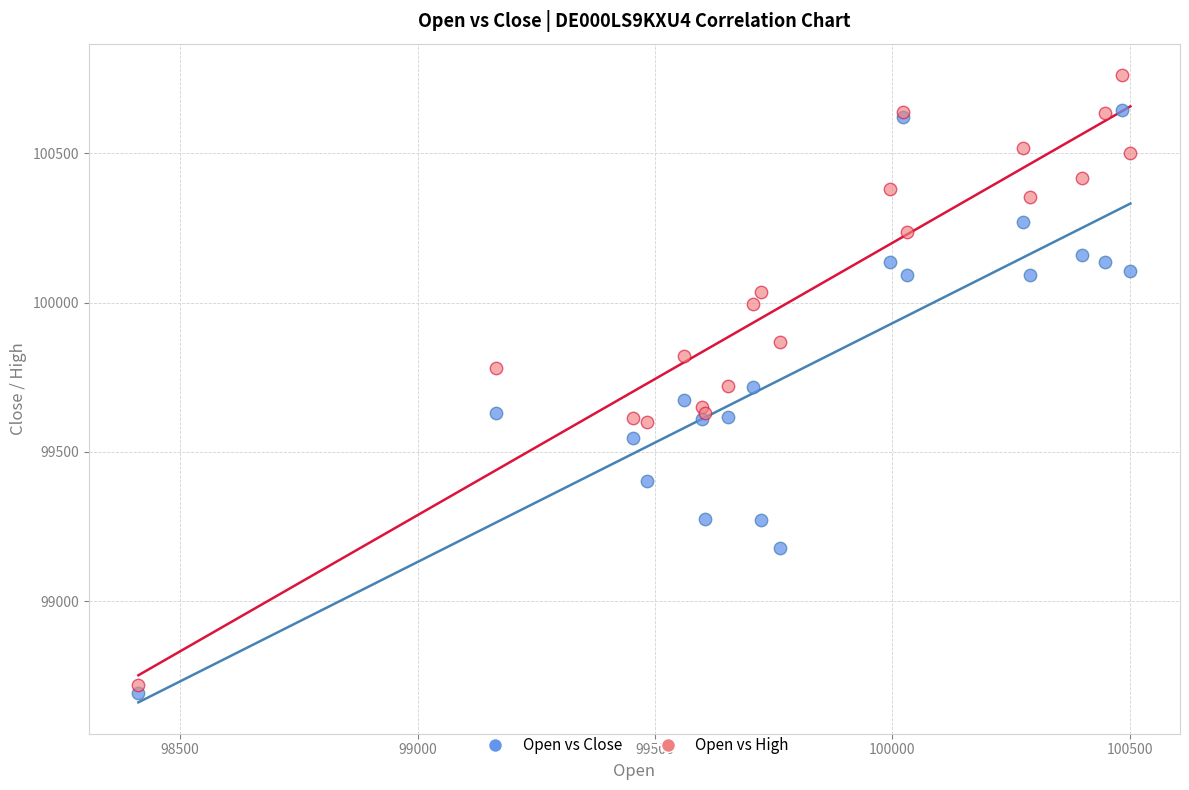

Which series reaches the maximum Y coordinate?

Open vs High